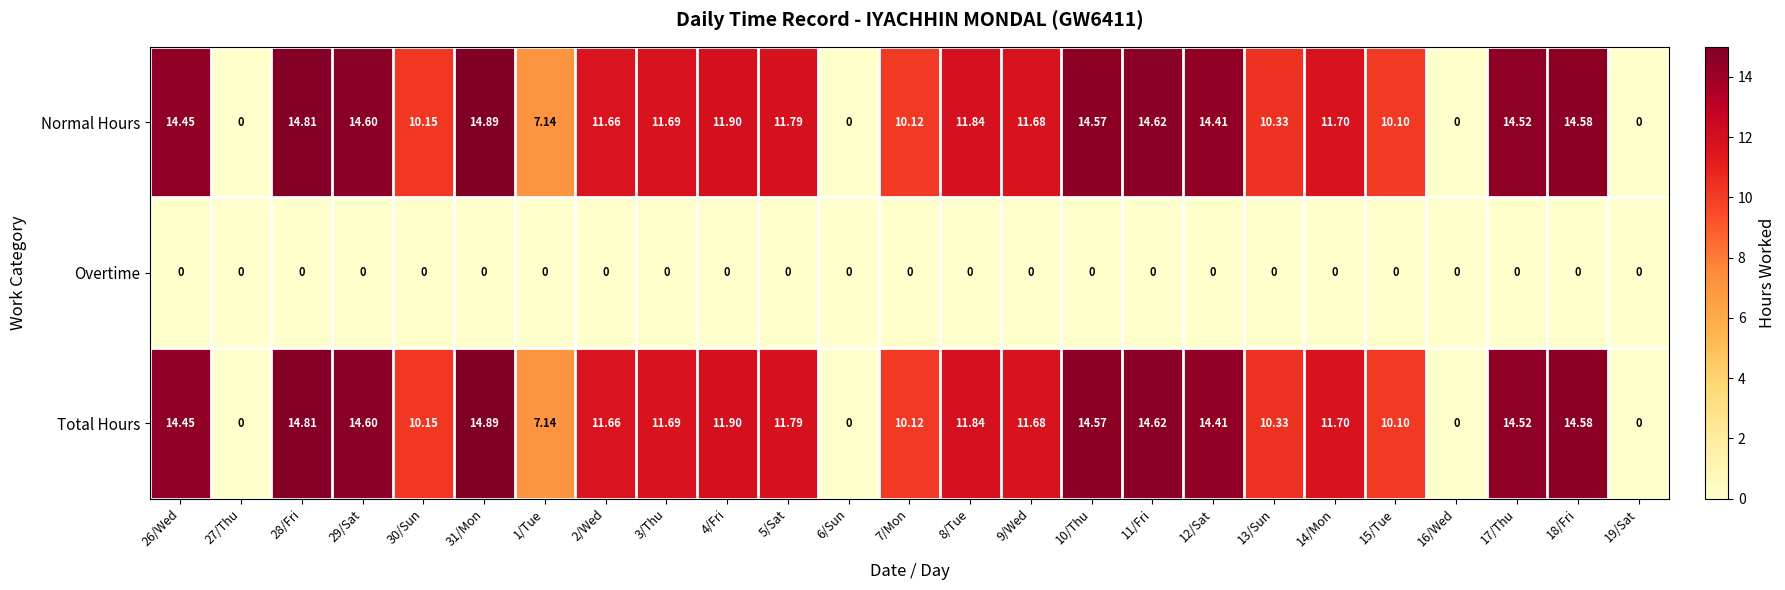

Which category has the highest value across all series?

31/Mon